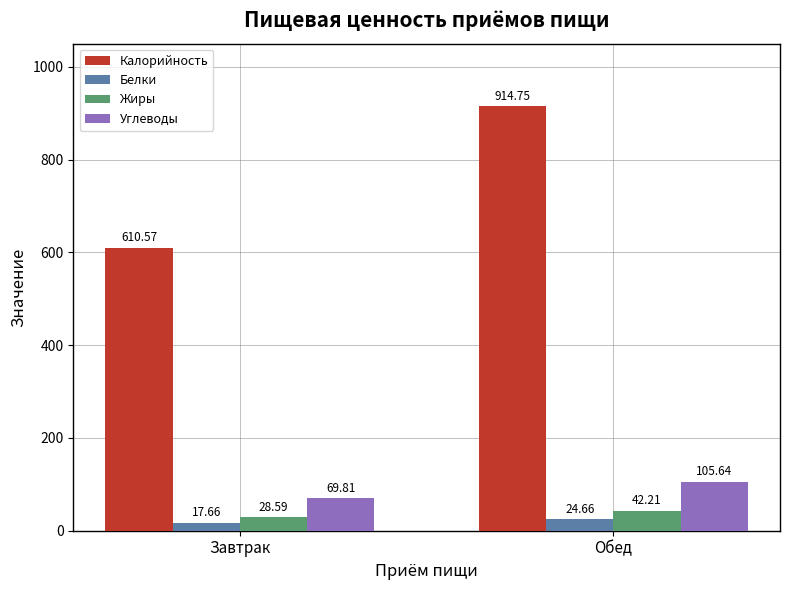

What is the label of the 1st bar from the left?

Завтрак